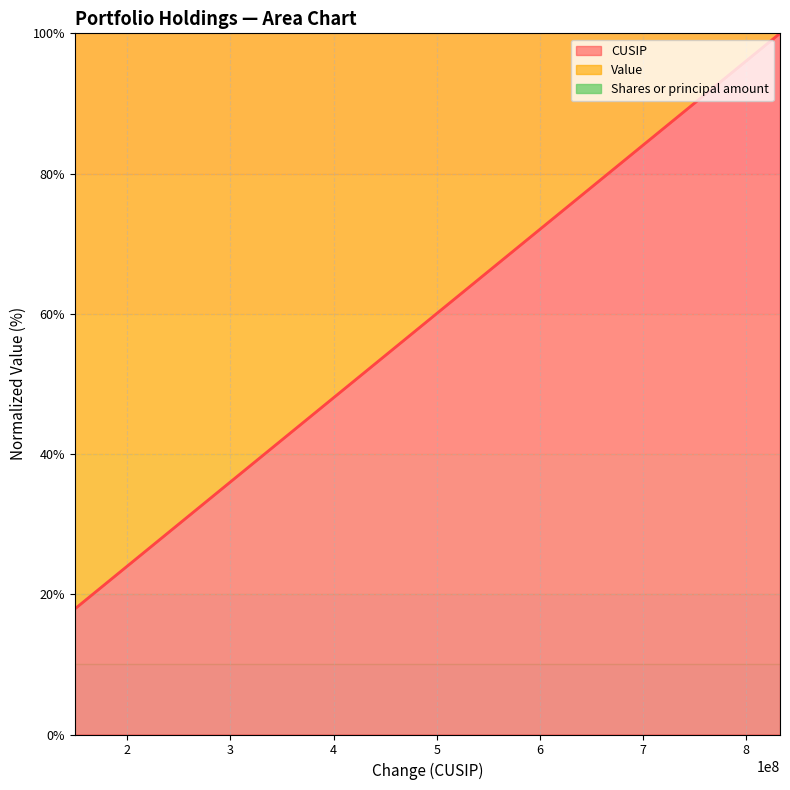

What is the minimum value for Value line?

117.9